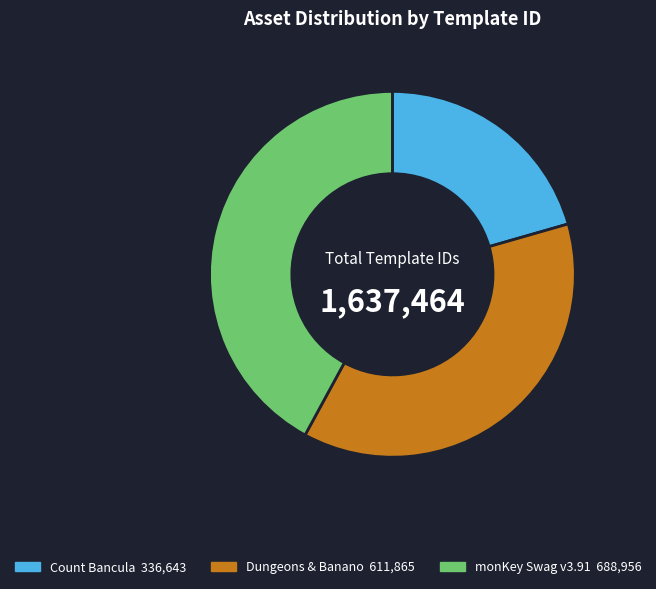

Is there a majority slice in this chart?

No